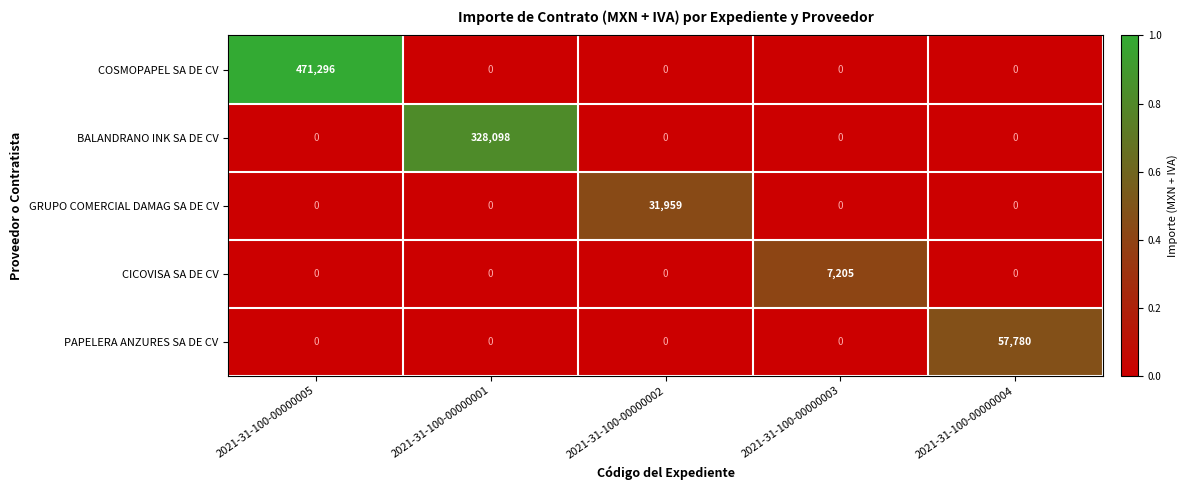

What is the total value across all series at 2021-31-100-00000001?

328098